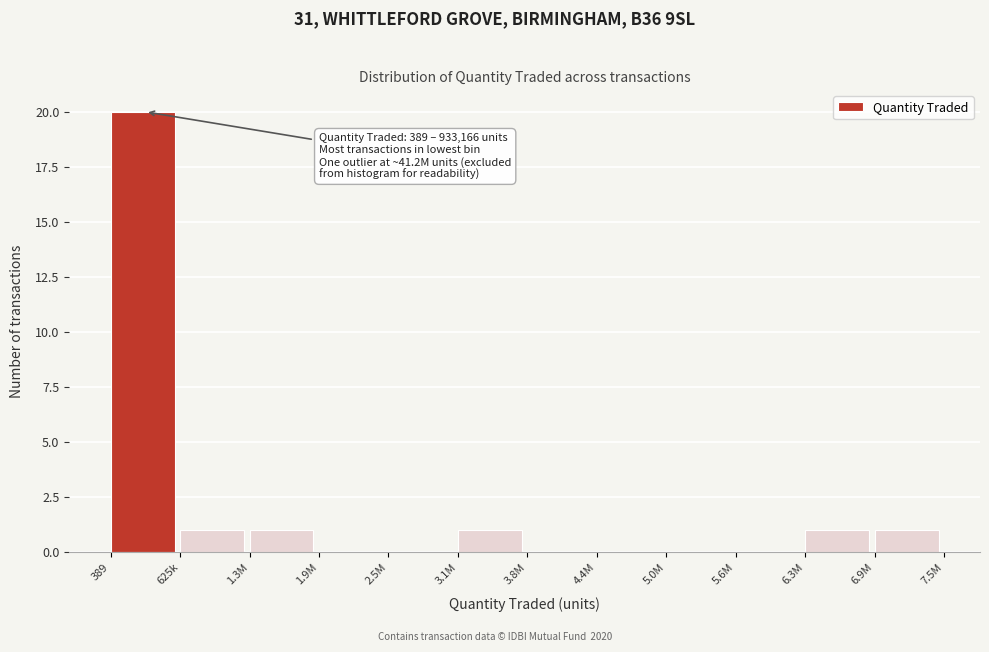

Reading left to right, transcribe all the data shown in this chart.

389=20	625k=1	1.3M=1	1.9M=0	2.5M=0	3.1M=1	3.8M=0	4.4M=0	5.0M=0	5.6M=0	6.3M=1	6.9M=1